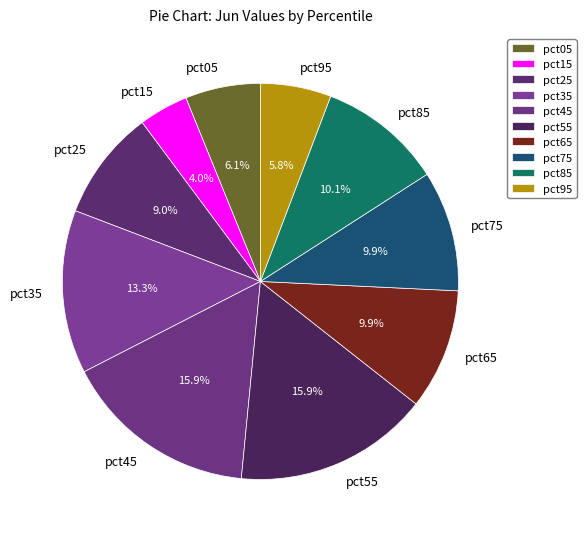

How many segments does this pie chart have?

10